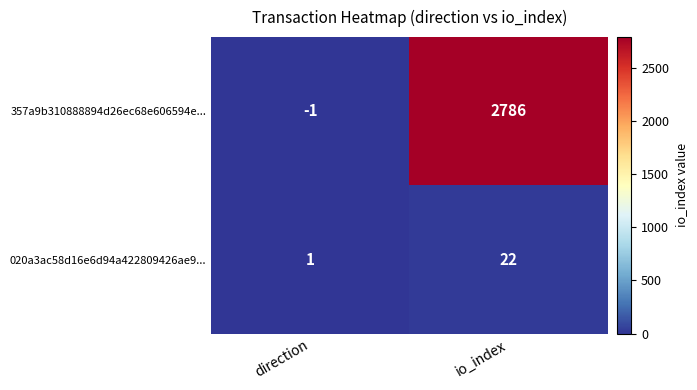

What is the spread (max minus min) of values at direction?

2